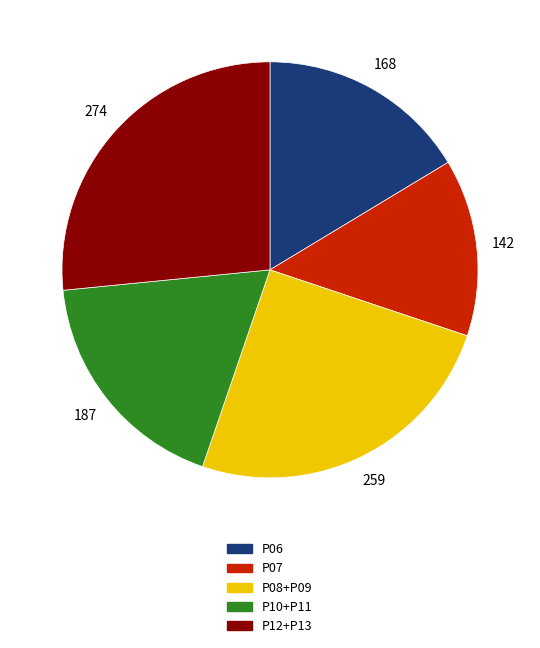

Does any single category account for the majority?

No